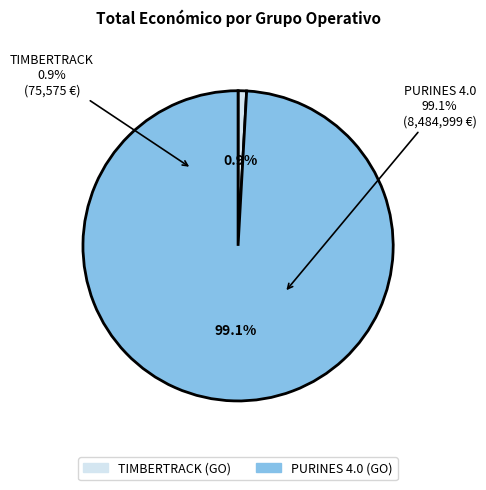

What is the total percentage of Grupo Operativo TIMBERTRACK and Grupo Operativo PURINES 4.0?

100.0%